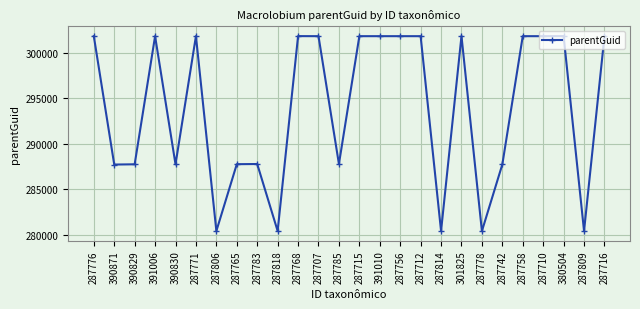

What position from the right is 287712?

10